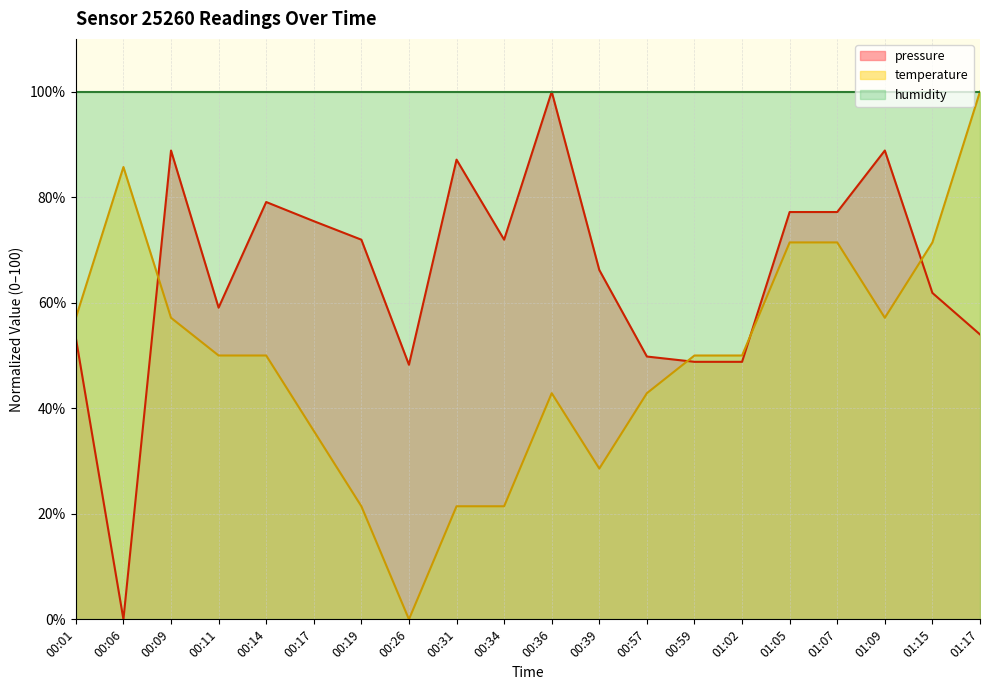

Where do temperature and pressure first cross each other?

00:06 and 00:09